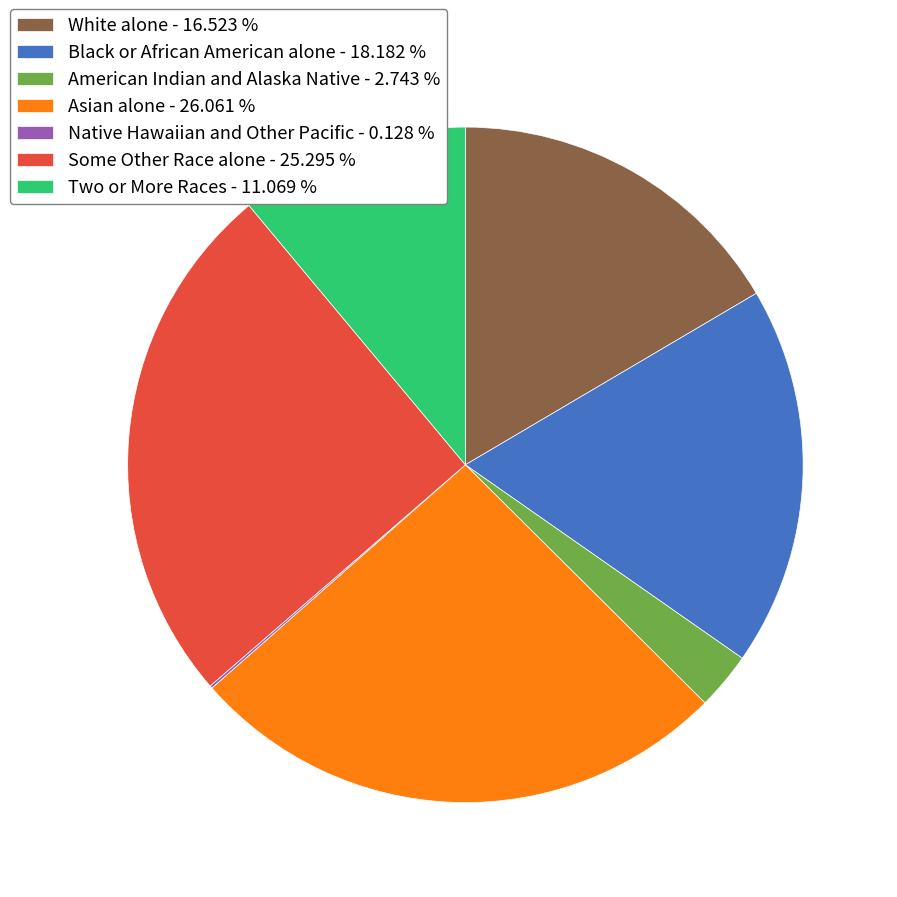

Between White alone - 16.523 % and Black or African American alone - 18.182 %, which is larger?

Black or African American alone - 18.182 %